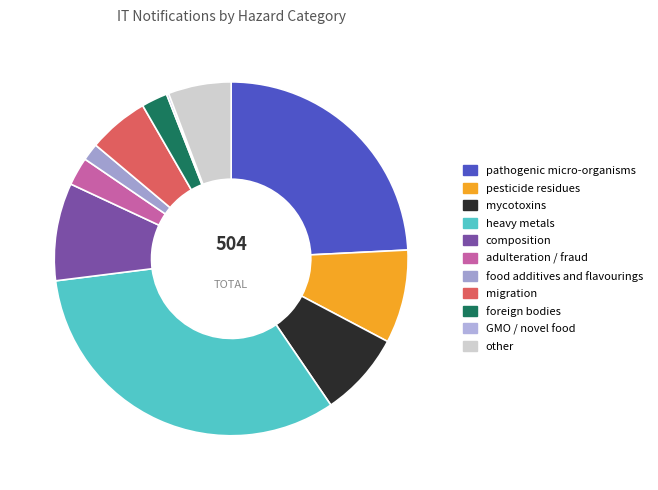

Rank the categories by value from lowest to highest.

GMO / novel food, food additives and flavourings, foreign bodies, adulteration / fraud, migration, other, mycotoxins, pesticide residues, composition, pathogenic micro-organisms, heavy metals